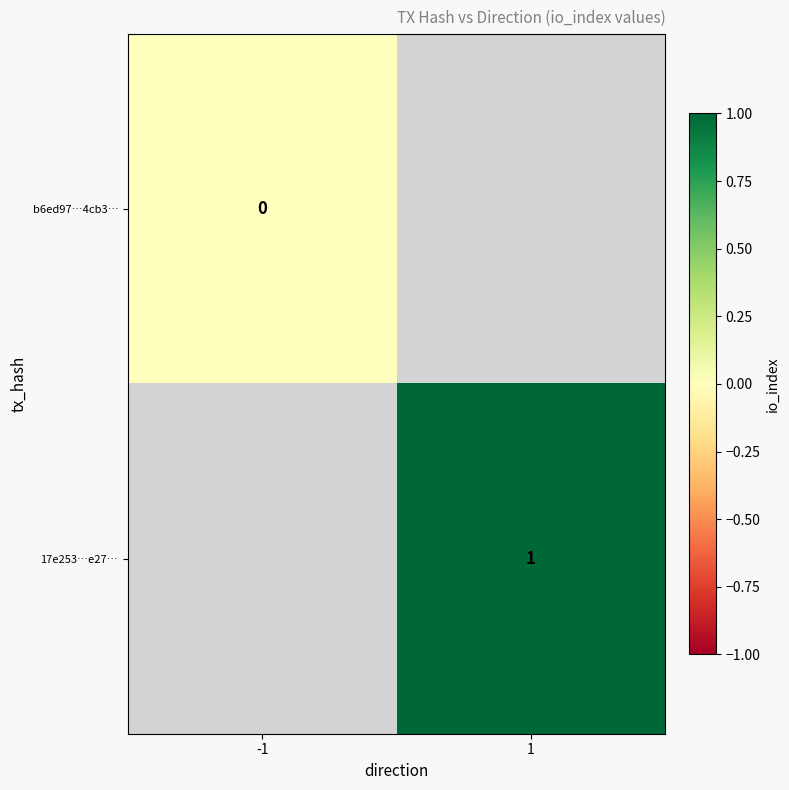

List the series in order of their peak value, lowest first.

b6ed97…4cb3…, 17e253…e27…